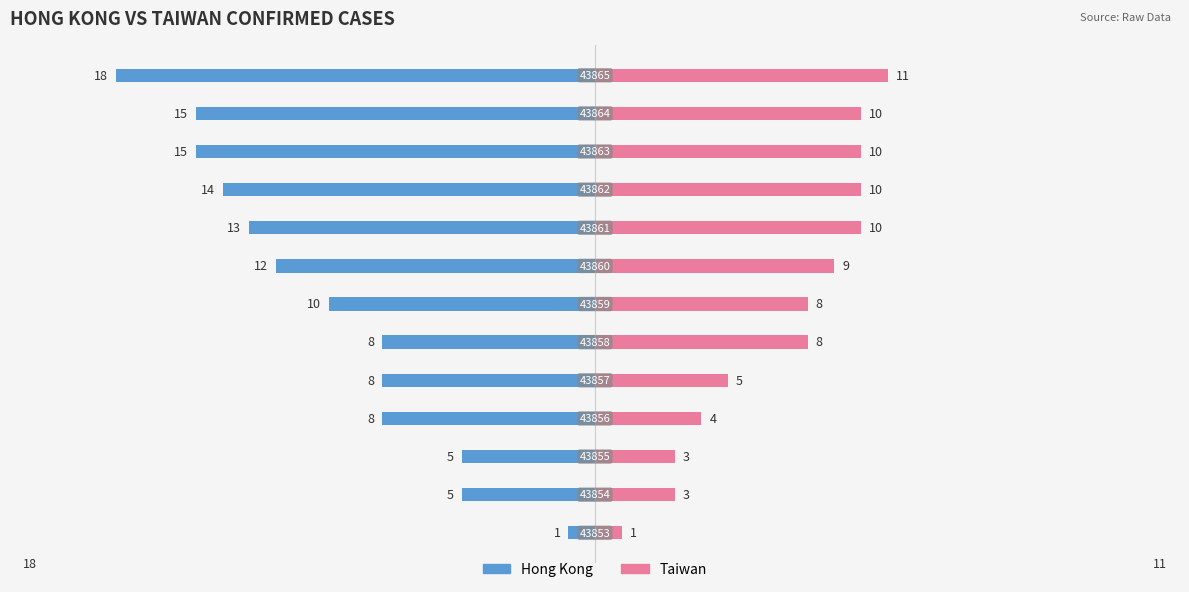

Count the Taiwan values in the range 4 to 10.

9